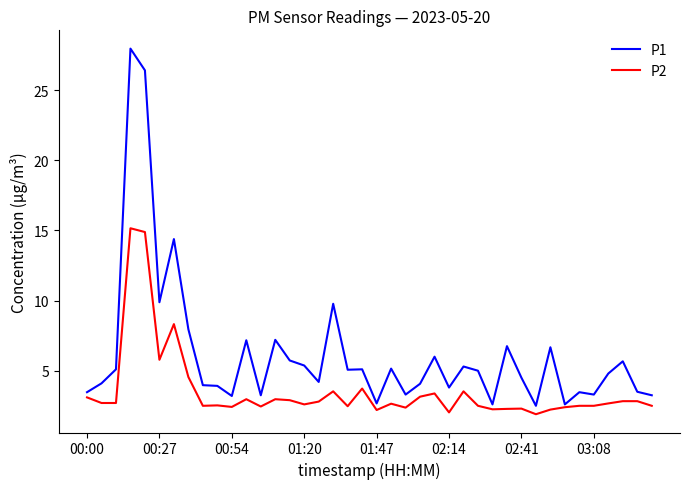

Does the chart have visible grid lines?

No